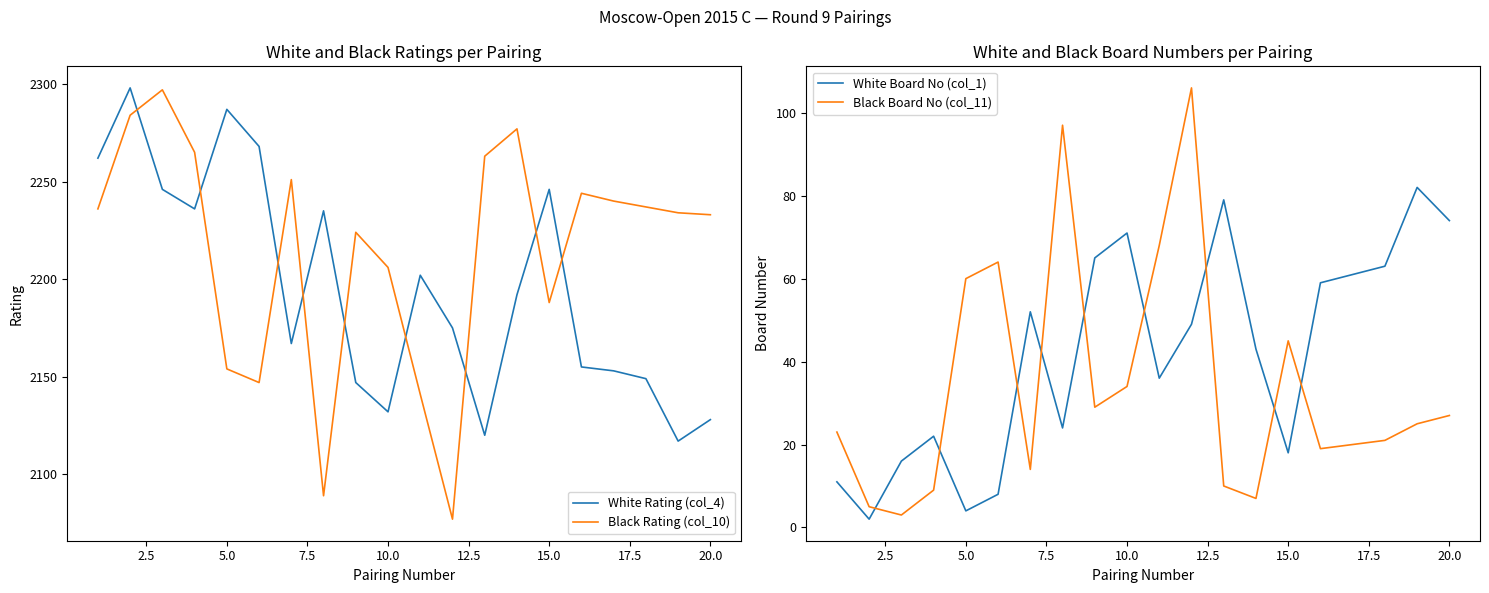

True or false: White Board No (col_1) has a value of 4 at 5.0.

True